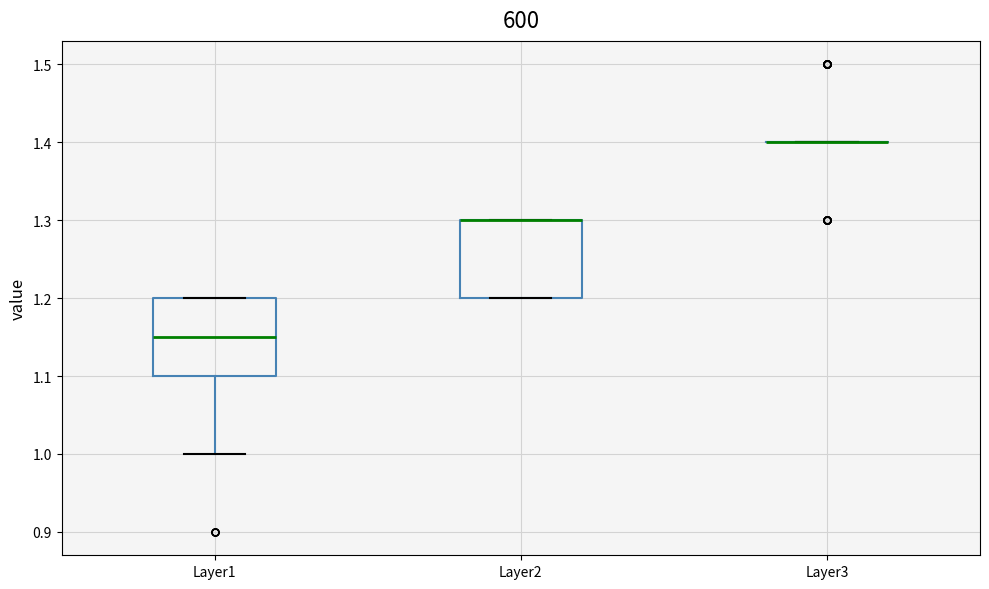

Reading left to right, read every box against the y-axis: the position of its median line, the range the box covers, and the ends of its whiskers. The values are not printed on the chart, so give them approximately, as read against the axis.

Layer1: median 1.15, box 1.10 to 1.20, whiskers 1.00 to 1.20
Layer2: median 1.30 (drawn on the box's upper edge), box 1.20 to 1.30, whiskers 1.20 to 1.30
Layer3: box collapsed to a line at 1.40, whiskers 1.40 to 1.40